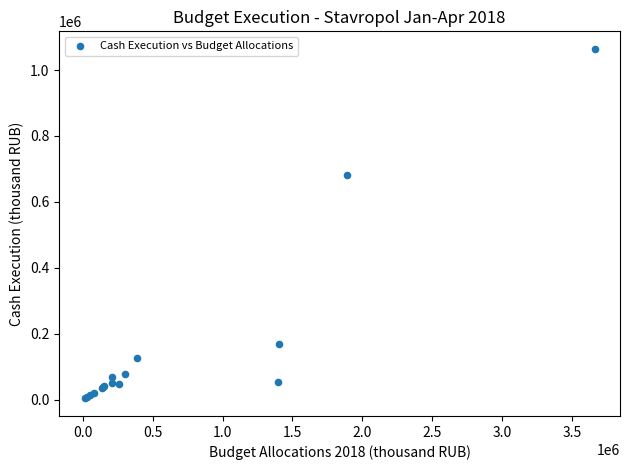

What Y value in the scatter plot is closest to 534191?

680209